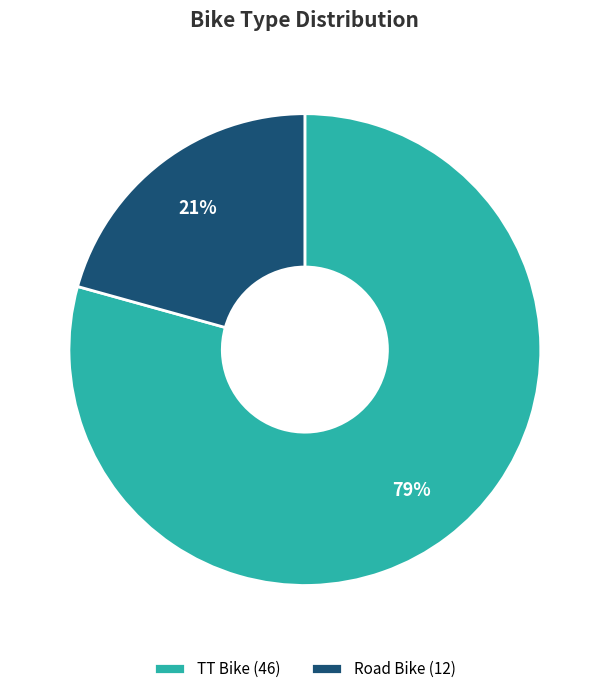

To the nearest percent, what portion does Road Bike represent?

21%